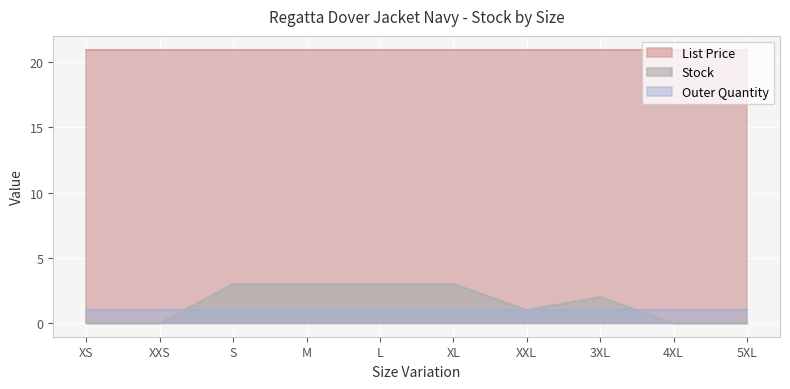

Reading right to left, what are all the values shown in this chart?

Stock: 5XL=0.0	4XL=0.0	3XL=2.0	XXL=1.0	XL=3.0	L=3.0	M=3.0	S=3.0	XXS=0.0	XS=0.0
List Price: 5XL=20.9	4XL=20.9	3XL=20.9	XXL=20.9	XL=20.9	L=20.9	M=20.9	S=20.9	XXS=20.9	XS=20.9
Outer Quantity: 5XL=1.0	4XL=1.0	3XL=1.0	XXL=1.0	XL=1.0	L=1.0	M=1.0	S=1.0	XXS=1.0	XS=1.0